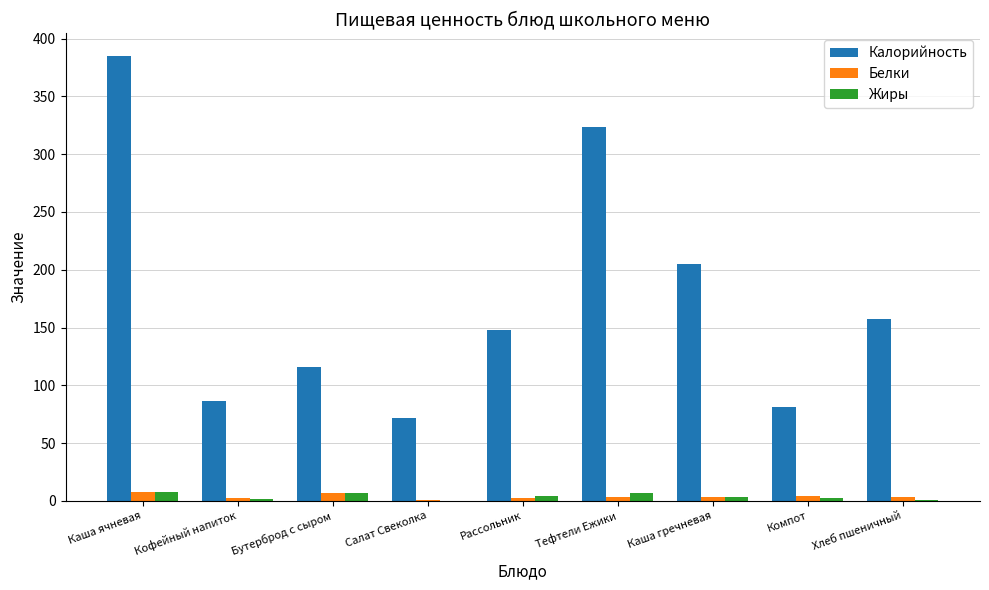

Which series has the largest range (max minus min)?

Калорийность